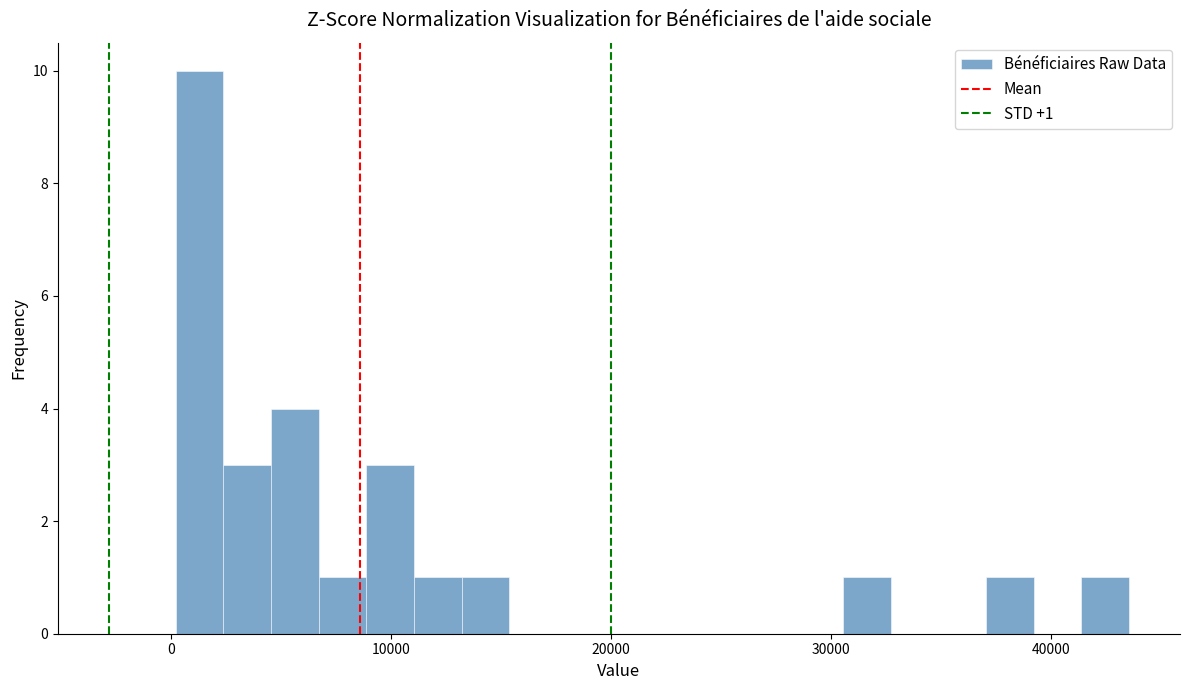

Around what value on the x-axis is the tallest bar? Give the approximate position of its centre, as read against the axis.

1000